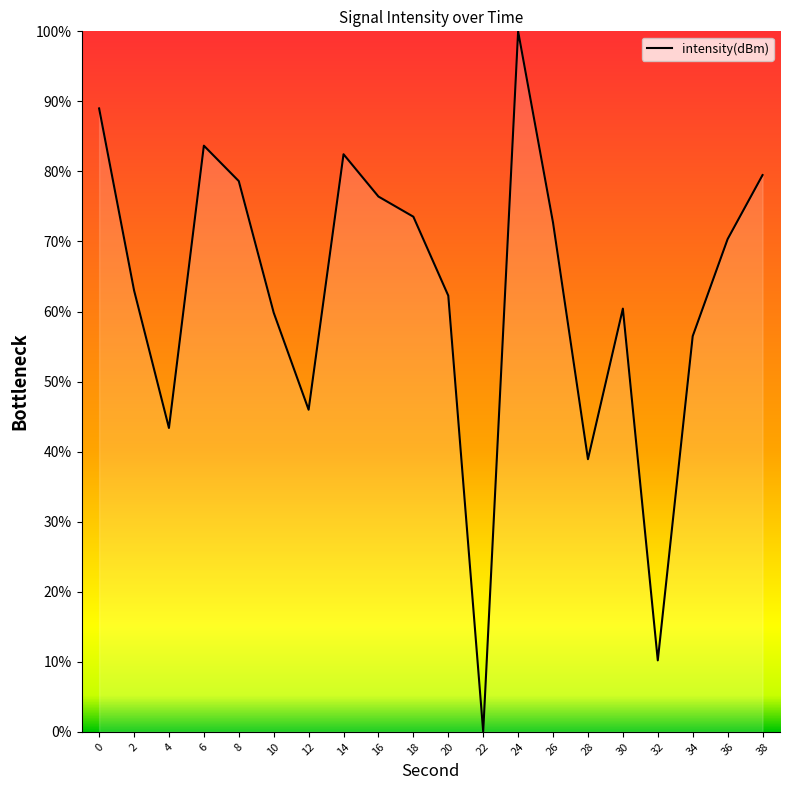

Which category has the highest value across all series?

24